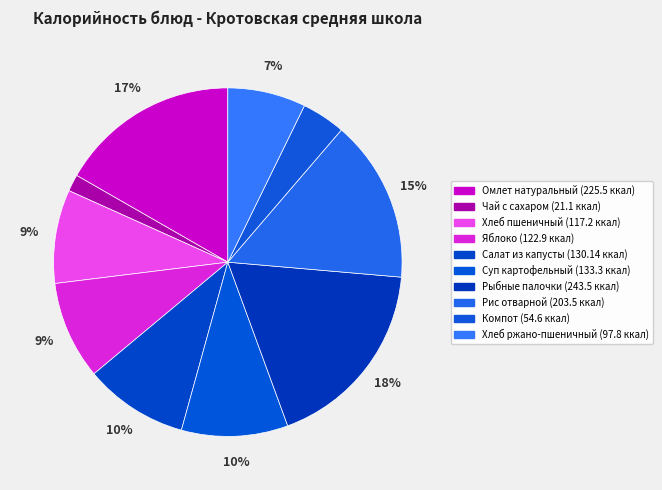

True or false: Яблоко accounts for 9% of the total.

True